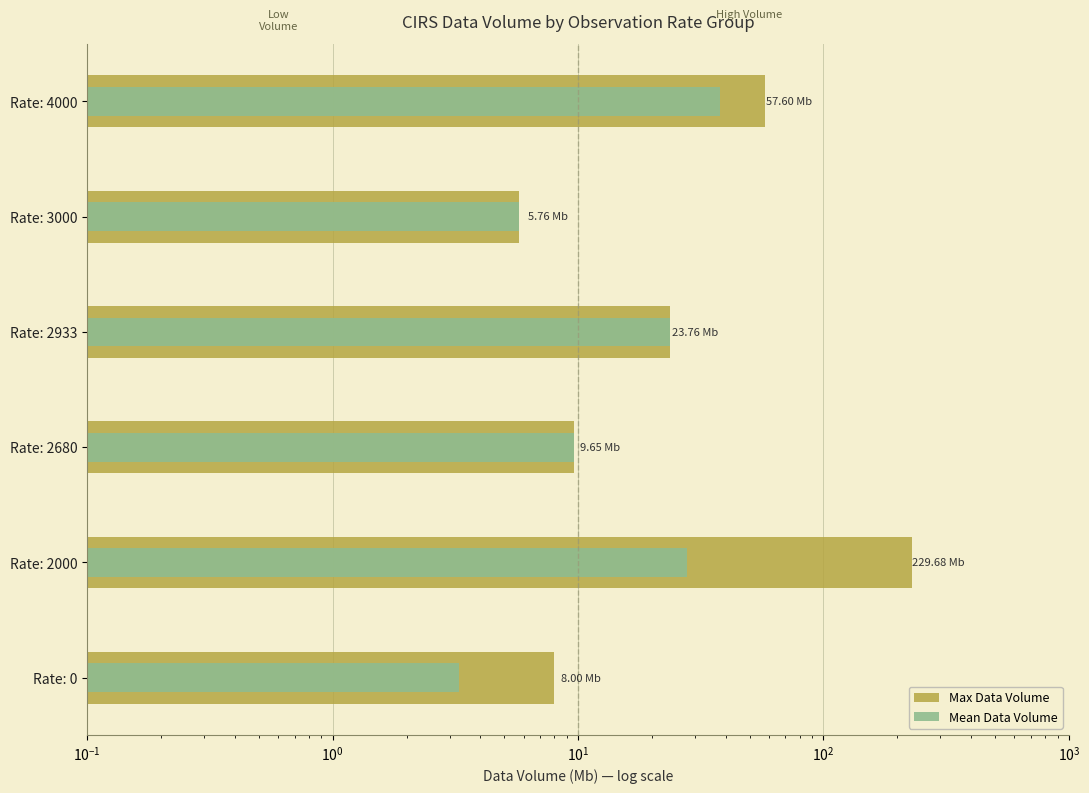

How many data points in Max Data Volume are less than 23?

3